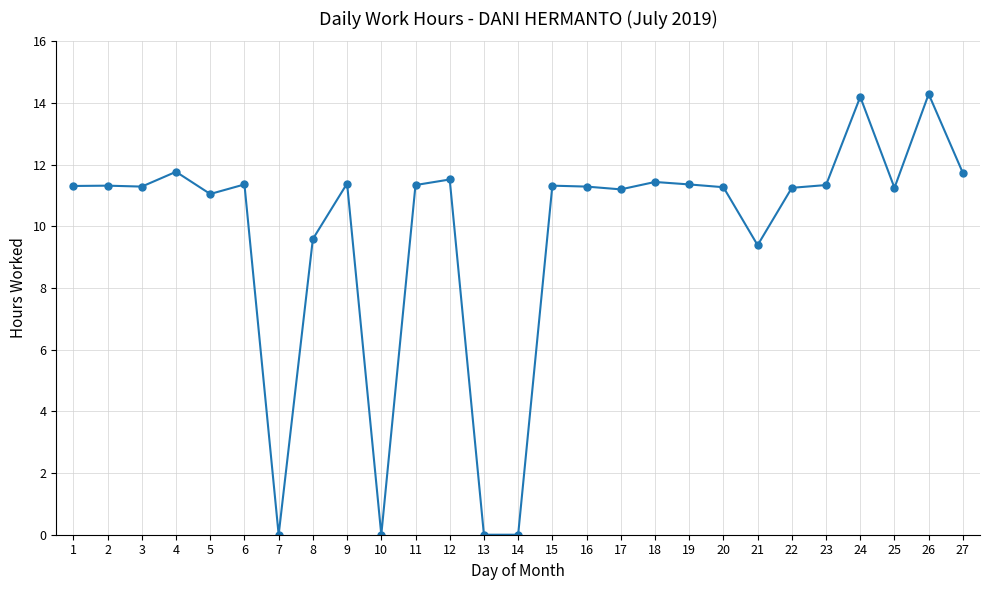

What is the greatest value displayed?

14.3